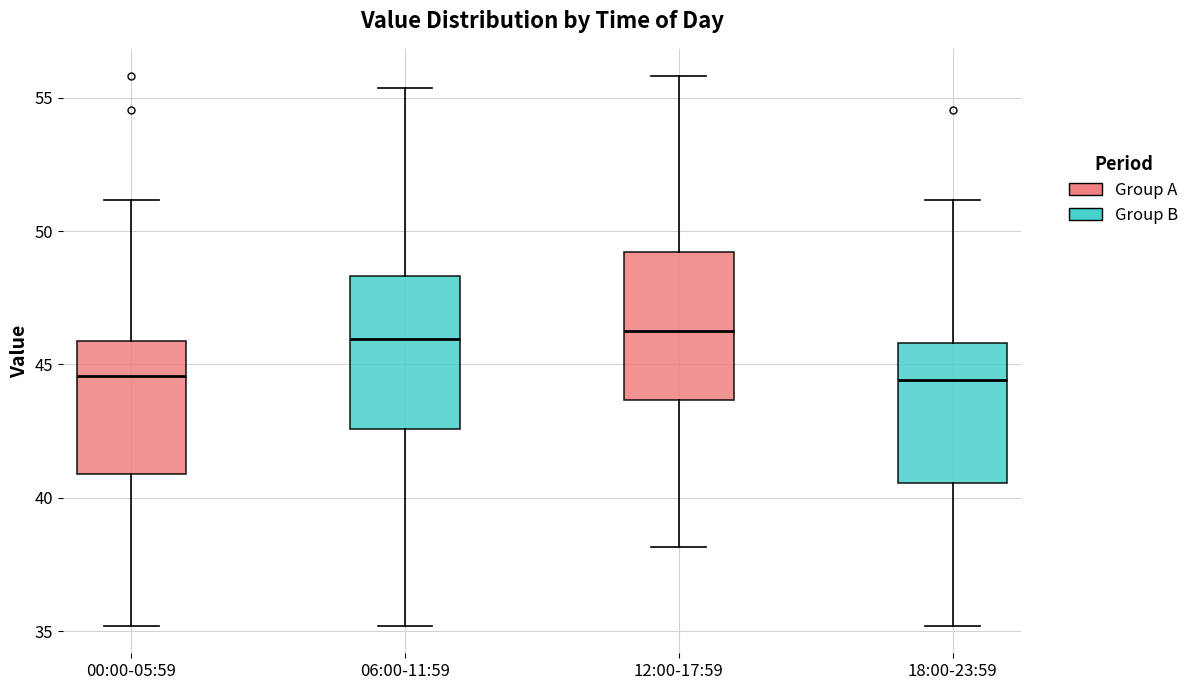

Reading left to right, read every box against the y-axis: the position of its median line, the range the box covers, and the ends of its whiskers. The values are not printed on the chart, so give them approximately, as read against the axis.

00:00-05:59: median 44.5, box 41.0 to 46.0, whiskers 35.0 to 51.0
06:00-11:59: median 46.0, box 42.5 to 48.5, whiskers 35.0 to 55.5
12:00-17:59: median 46.0, box 43.5 to 49.0, whiskers 38.0 to 56.0
18:00-23:59: median 44.5, box 40.5 to 46.0, whiskers 35.0 to 51.0